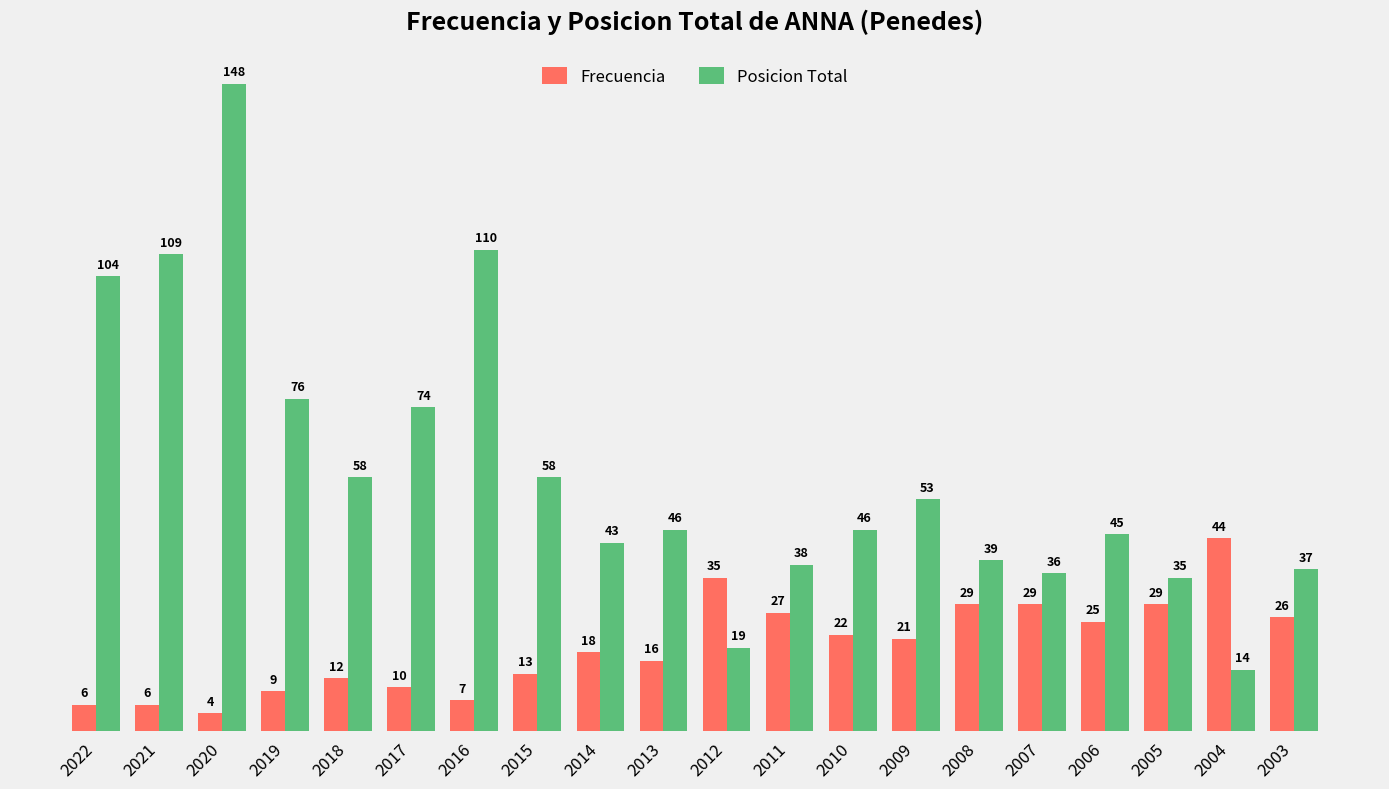

How many categories are shown in the chart?

20